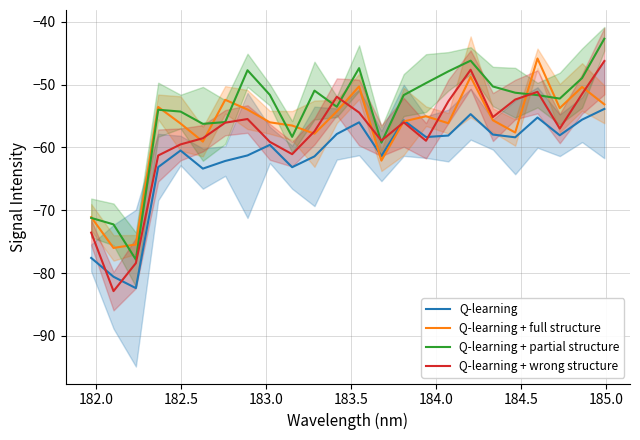

Reading left to right, list all the values displayed in this chart.

Q-learning: -77.6	-80.6	-82.4	-63.1	-60.5	-63.4	-62.1	-61.3	-59.6	-63.1	-61.4	-57.9	-56.0	-61.4	-55.7	-58.3	-58.1	-54.7	-57.9	-58.4	-55.2	-58.1	-55.6	-53.9
Q-learning + full structure: -71.1	-76.0	-75.4	-53.6	-56.2	-59.1	-52.4	-54.0	-56.0	-56.5	-57.8	-54.3	-50.3	-62.1	-55.9	-55.0	-56.1	-48.8	-55.7	-57.6	-45.8	-53.7	-50.4	-53.1
Q-learning + partial structure: -71.2	-72.2	-77.8	-54.0	-54.3	-56.2	-56.0	-47.7	-51.6	-58.3	-51.0	-53.5	-47.4	-59.2	-51.7	-49.8	-47.9	-46.2	-50.3	-51.3	-51.7	-52.2	-49.0	-42.7
Q-learning + wrong structure: -73.5	-82.9	-78.4	-61.3	-59.5	-58.5	-56.1	-55.5	-59.1	-61.1	-57.4	-51.9	-54.4	-58.9	-56.0	-58.9	-52.7	-47.6	-55.2	-52.4	-51.1	-57.0	-51.5	-46.2